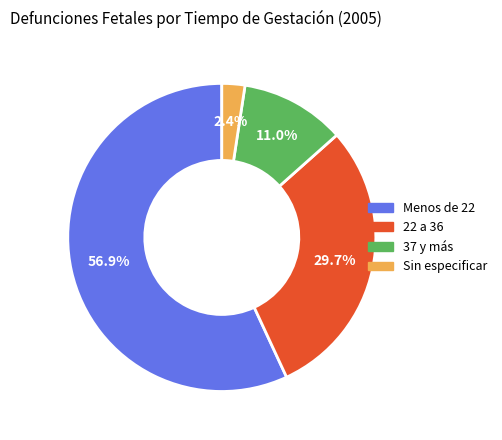

What is the total percentage of 37 y más and Sin especificar?

13.4%